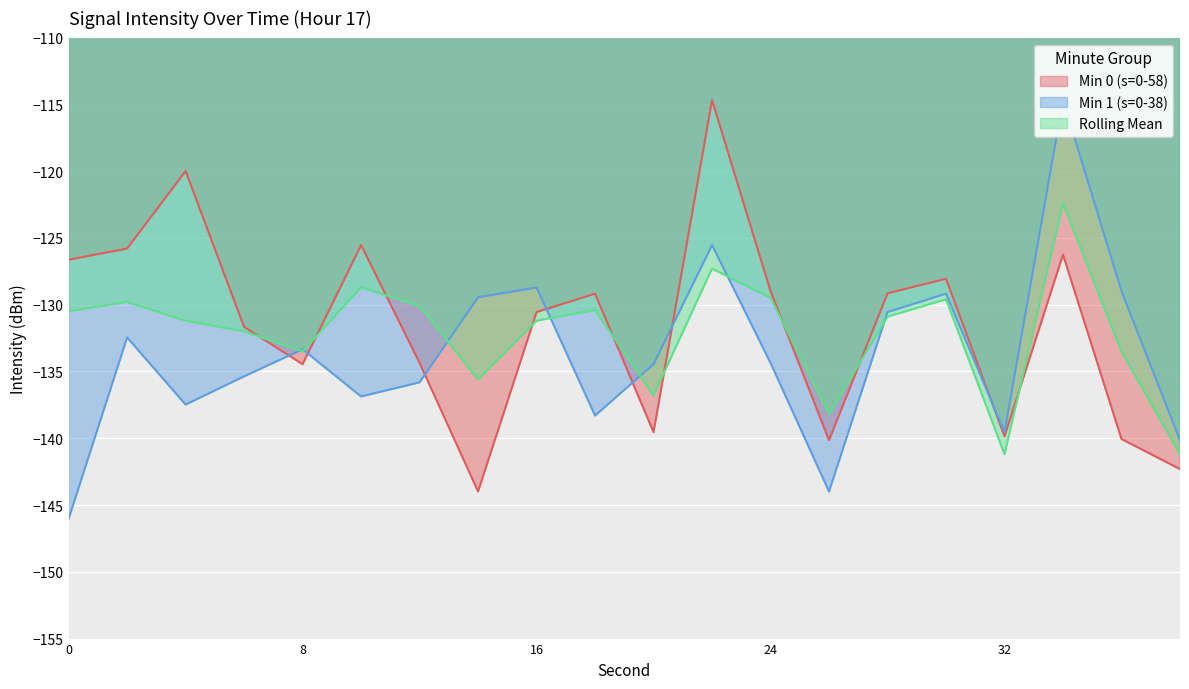

What is the maximum value for Min 0 (s=0-58)?

-114.7